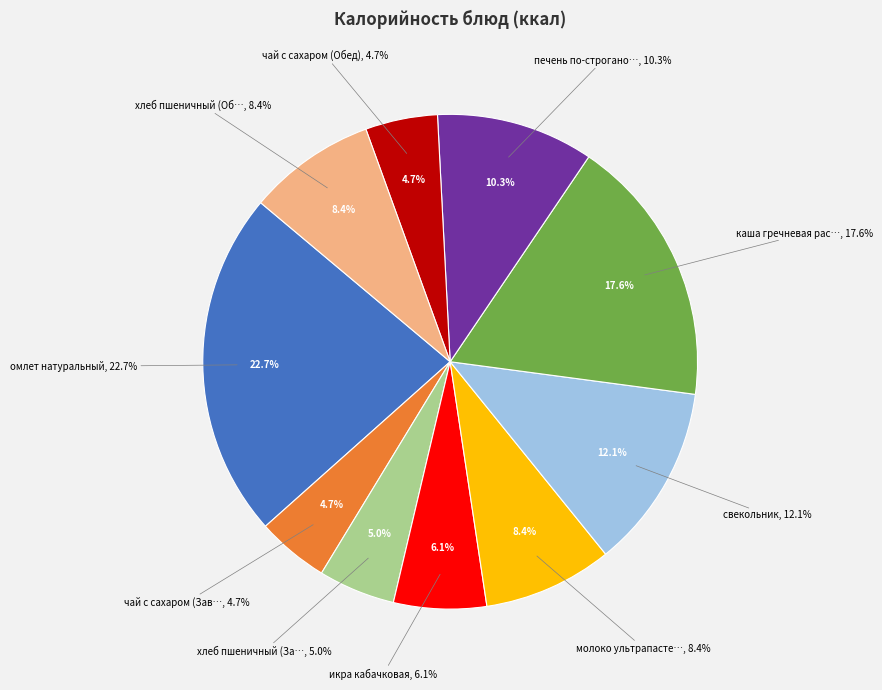

Count the number of slices in the pie.

10